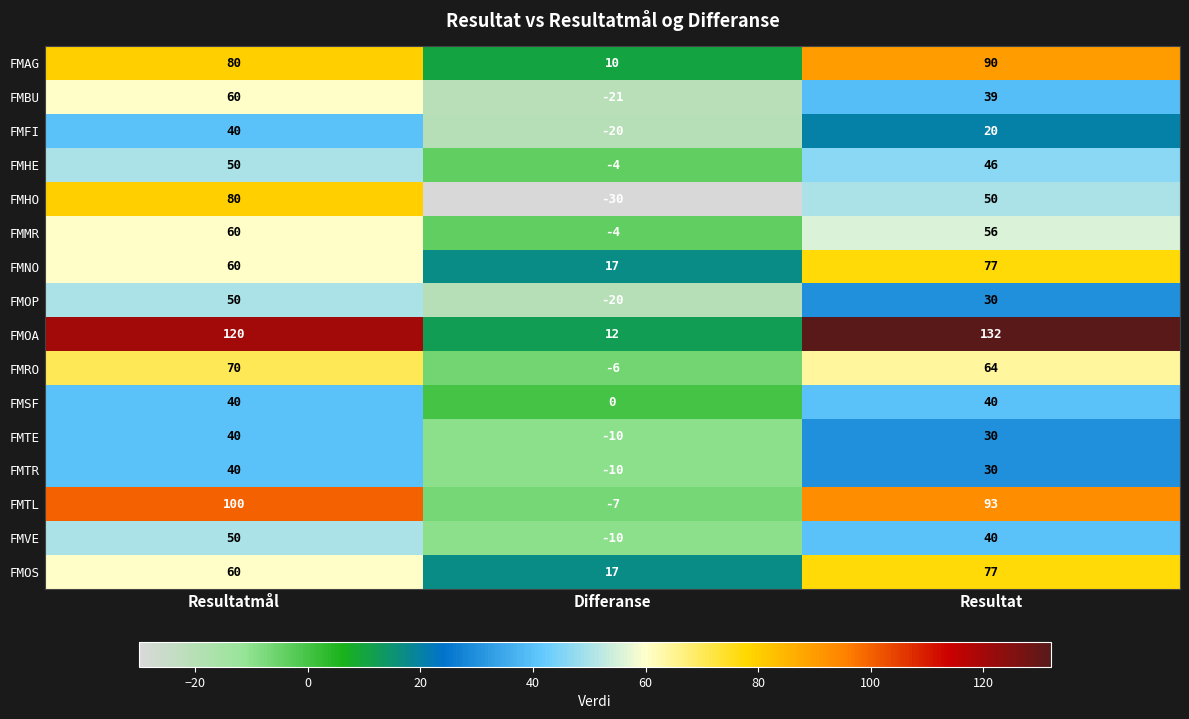

How many data points in FMFI are less than 20?

1